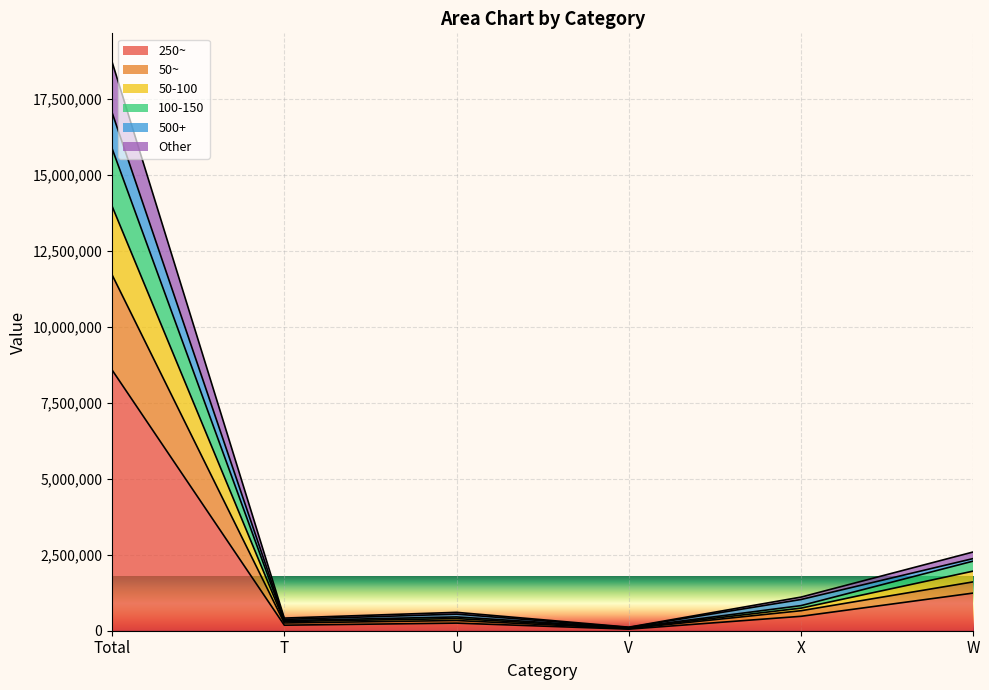

What is the value of the 100-150 point at the 4th from the left?

84707